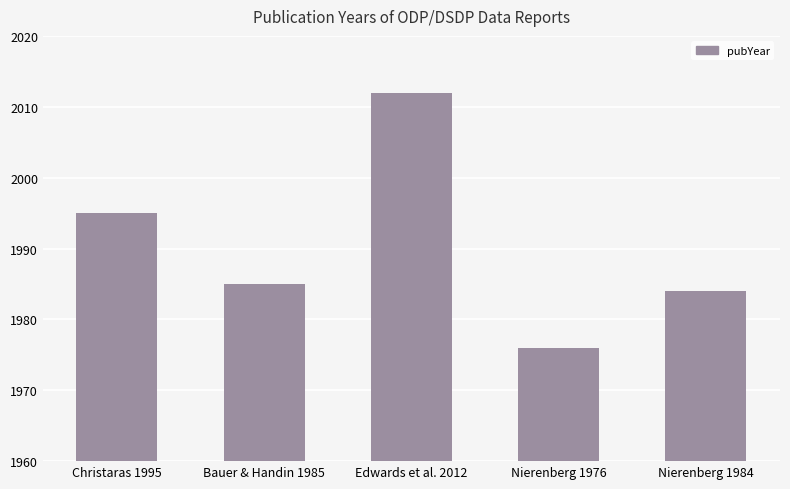

List the labels in order of value, largest first.

Edwards et al. 2012, Christaras 1995, Bauer & Handin 1985, Nierenberg 1984, Nierenberg 1976